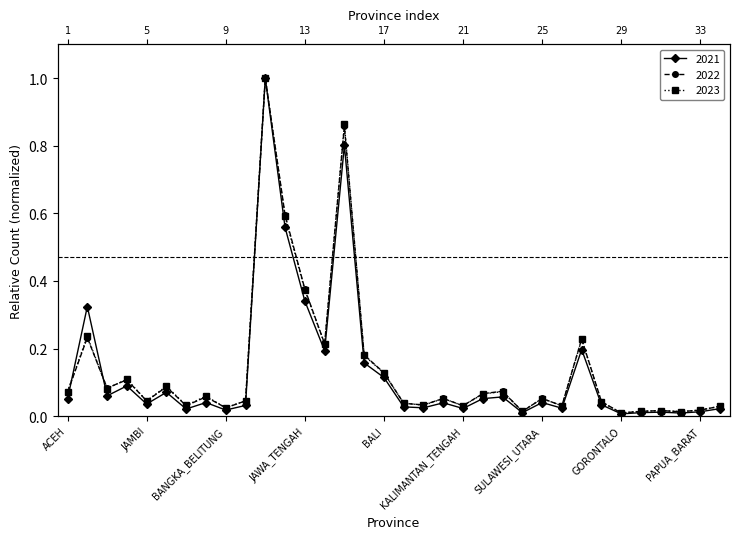

How many interior local peaks does the 2021 series have?

11